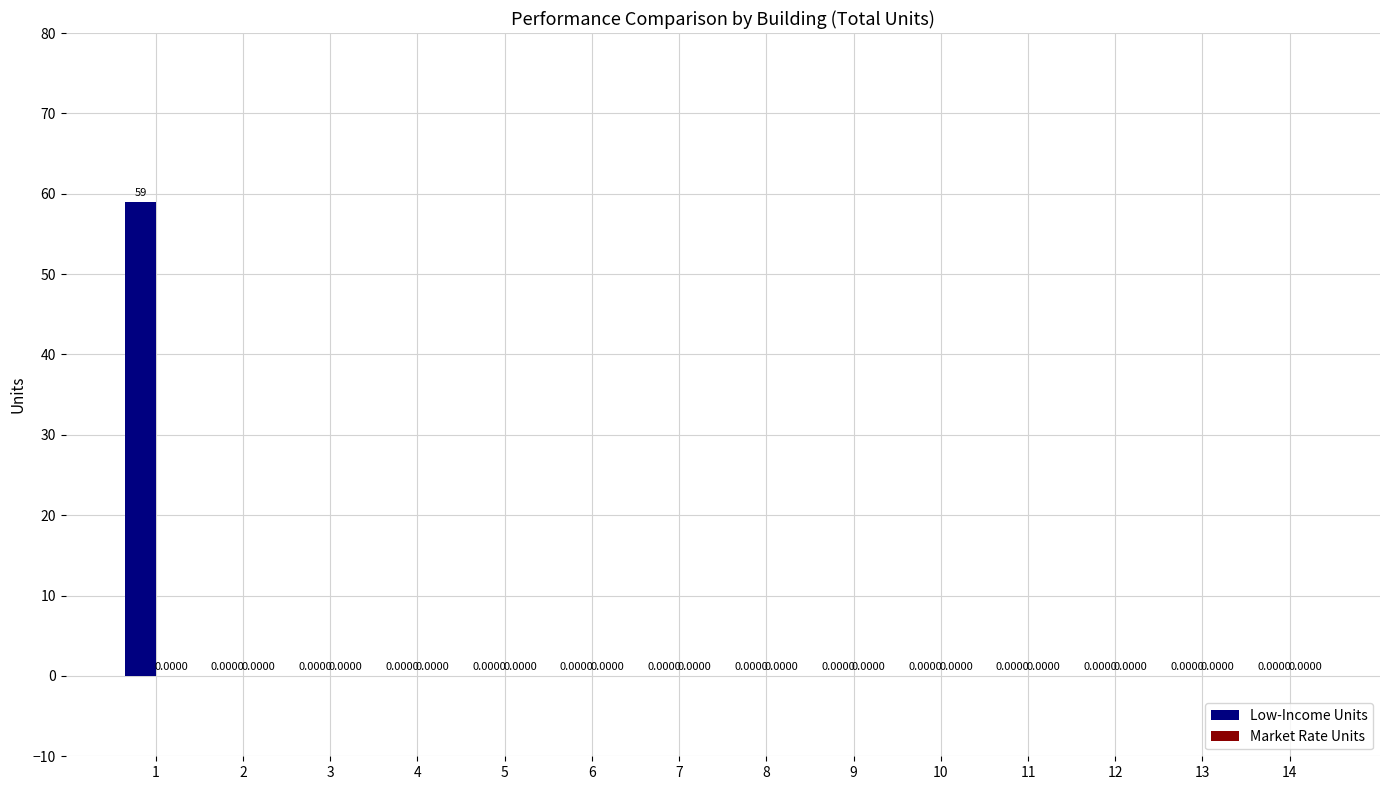

What is the sum of all values?

59